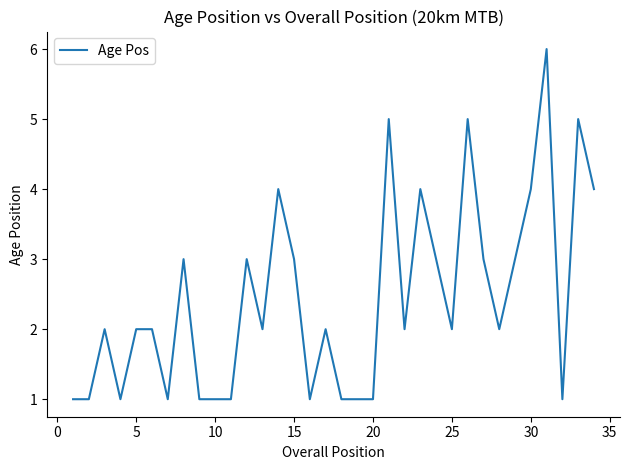

Is this an area chart (filled region under the line)?

No